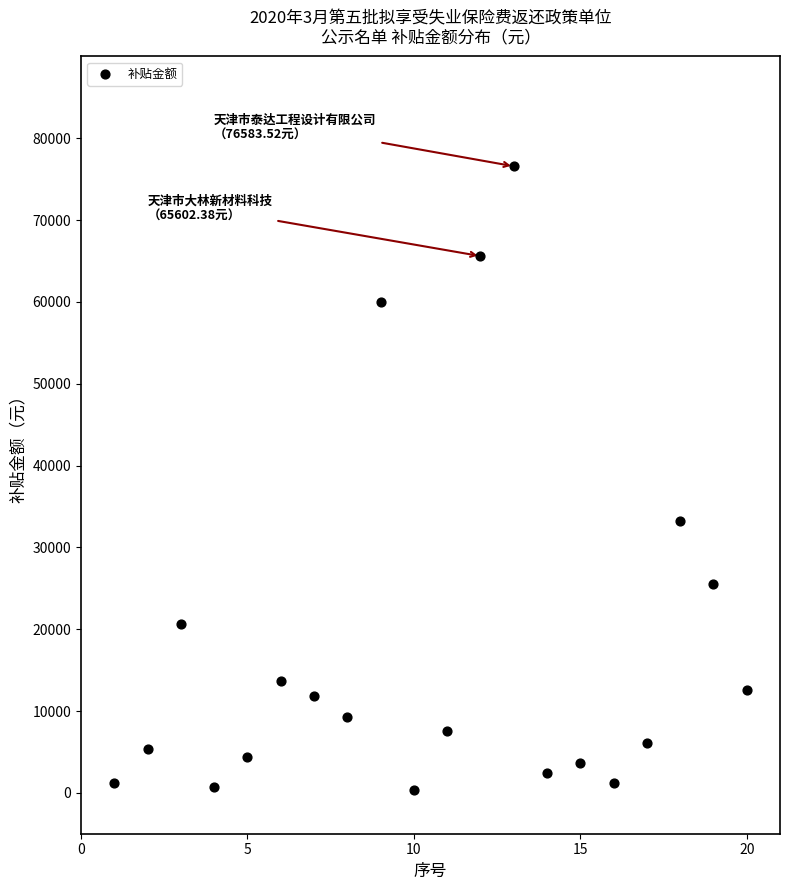

What is the range of X values (max minus min)?

19.0